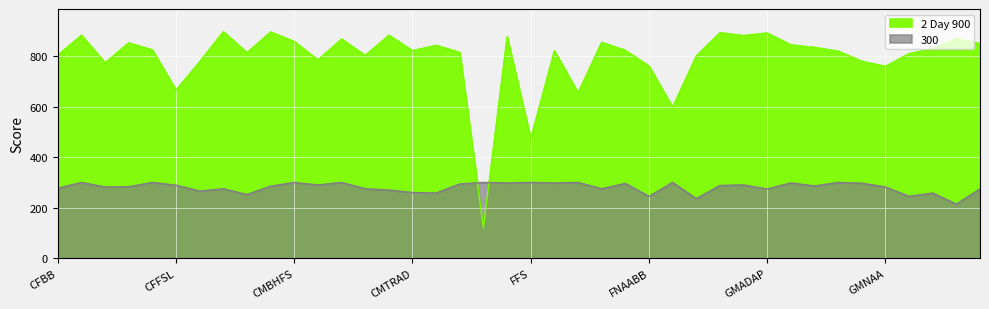

Does the chart display data point markers on the line(s)?

No